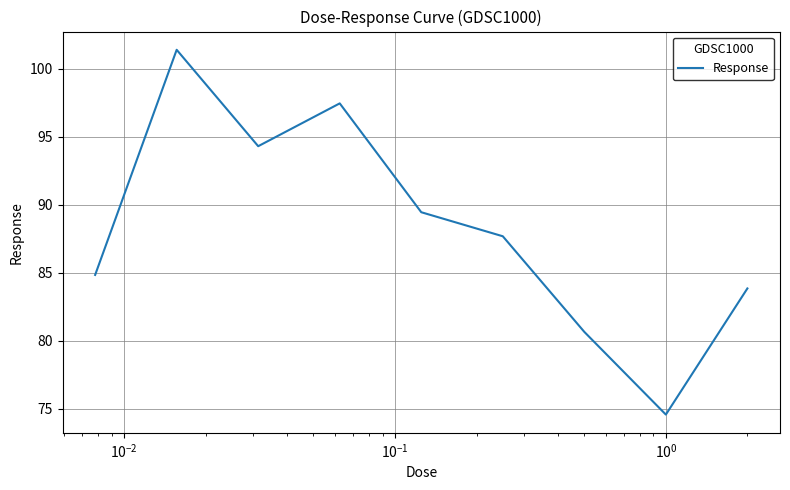

Does the chart display data point markers on the line(s)?

No